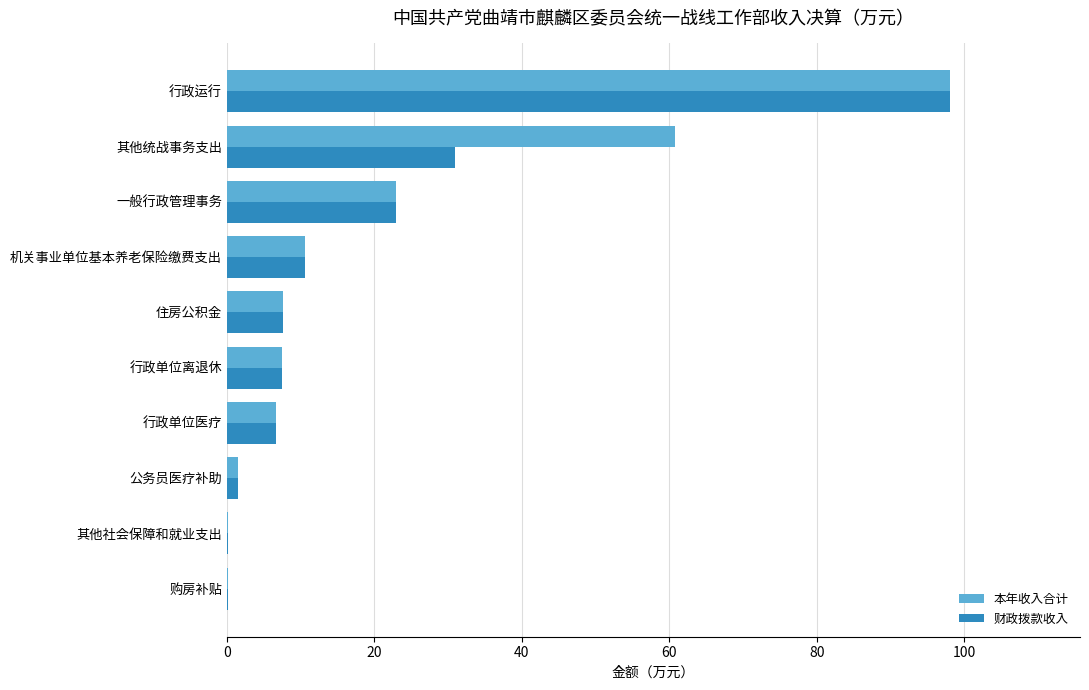

What is the maximum value shown in the chart?

98.0